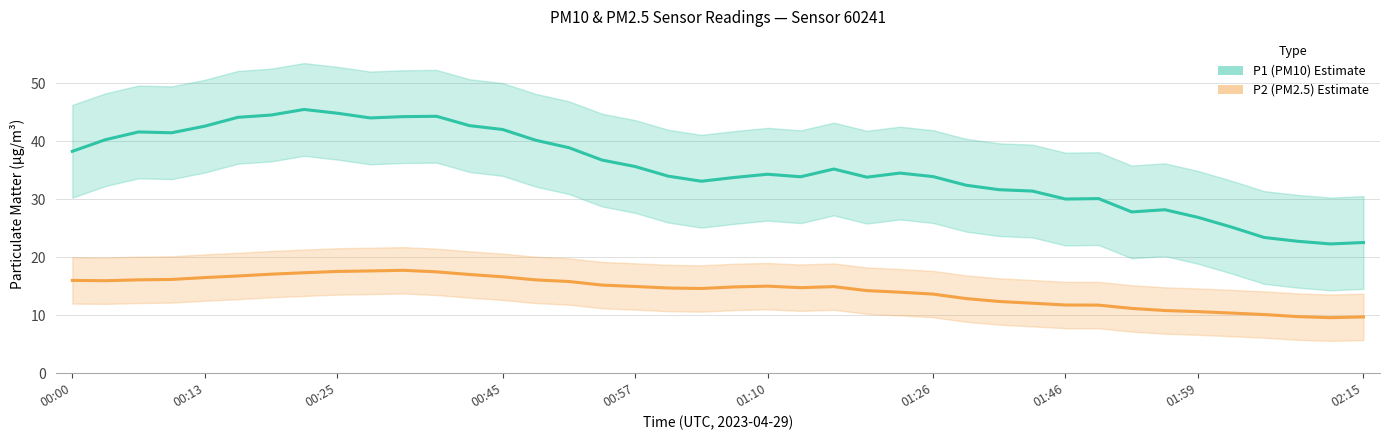

Reading left to right, what are all the values shown in this chart?

P1 (PM10): 38.3	40.3	41.6	41.5	42.6	44.1	44.5	45.5	44.9	44.0	44.3	44.3	42.7	42.0	40.2	38.9	36.8	35.7	34.0	33.1	33.8	34.3	33.9	35.2	33.8	34.5	33.9	32.4	31.7	31.4	30.0	30.1	27.8	28.2	26.9	25.2	23.4	22.8	22.3	22.5
P2 (PM2.5): 16.0	16.0	16.1	16.2	16.5	16.8	17.1	17.3	17.6	17.6	17.8	17.5	17.0	16.6	16.1	15.8	15.2	15.0	14.7	14.6	14.9	15.0	14.8	14.9	14.2	14.0	13.6	12.9	12.4	12.1	11.8	11.7	11.2	10.8	10.6	10.4	10.1	9.8	9.6	9.7